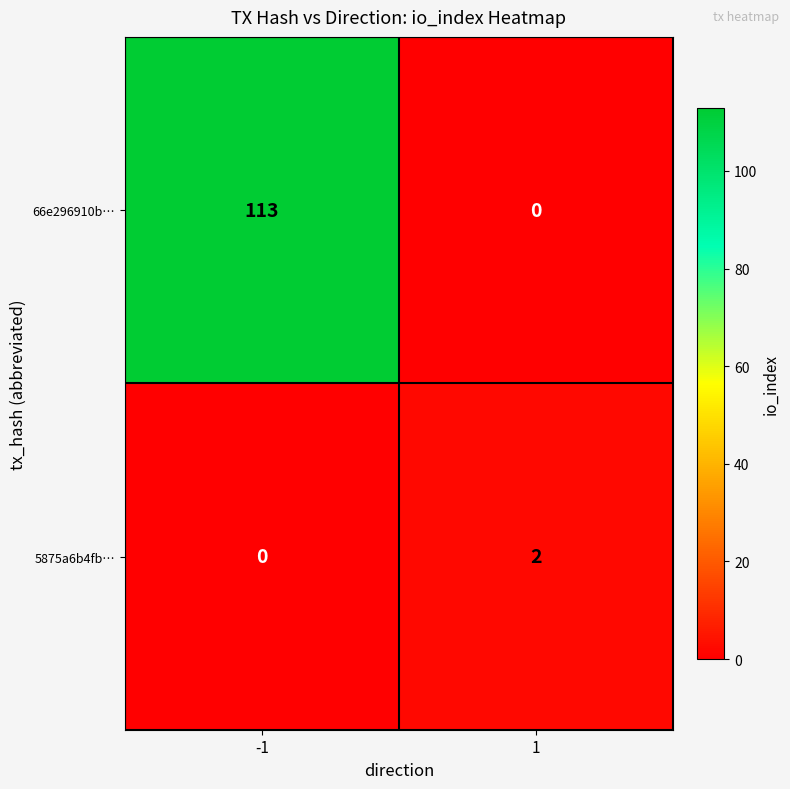

Which series has the largest total across all categories?

66e296910b…